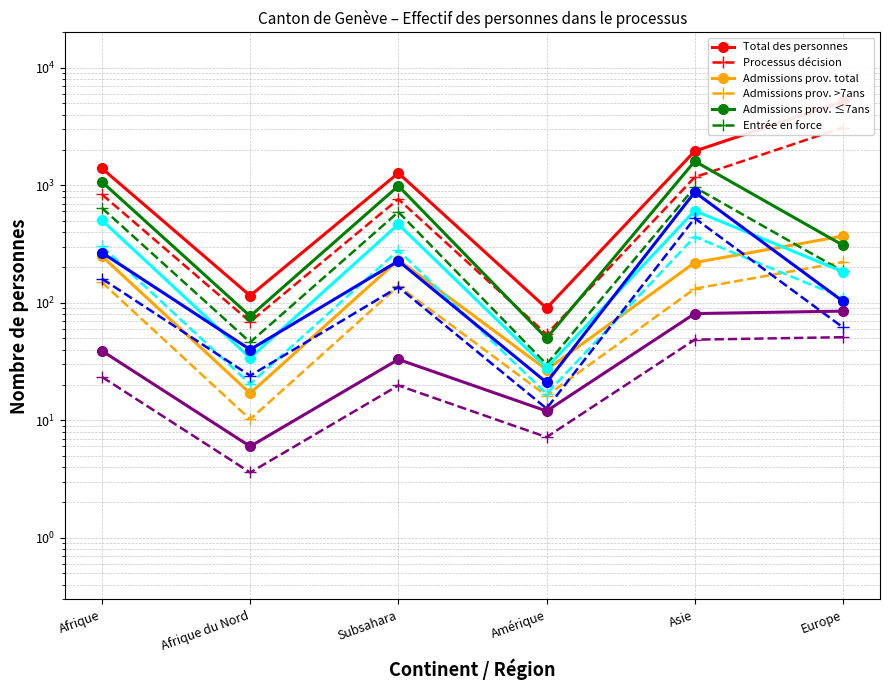

Is it true that Processus décision equals 220 at Asie?

True